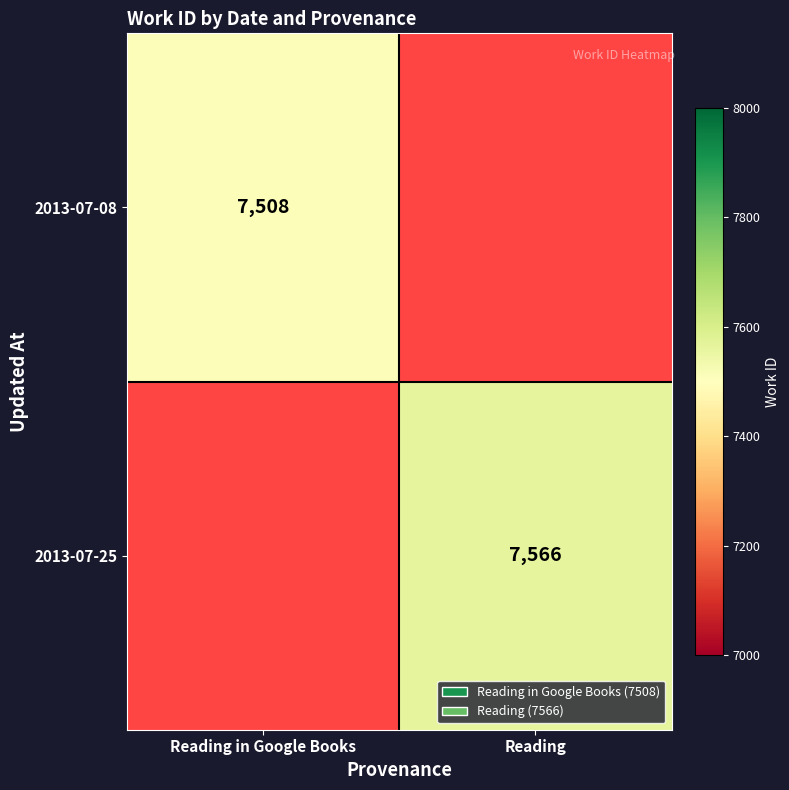

True or false: 2013-07-08 has a value of 7508 at Reading in Google Books.

True